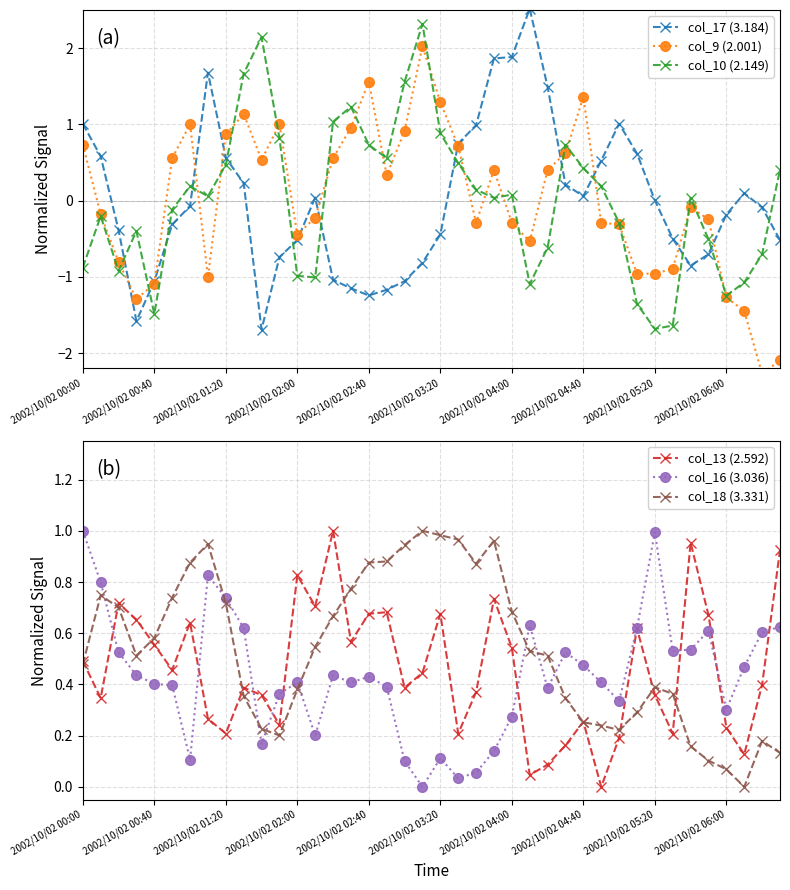

Which has a higher value, 14 or 35?

35